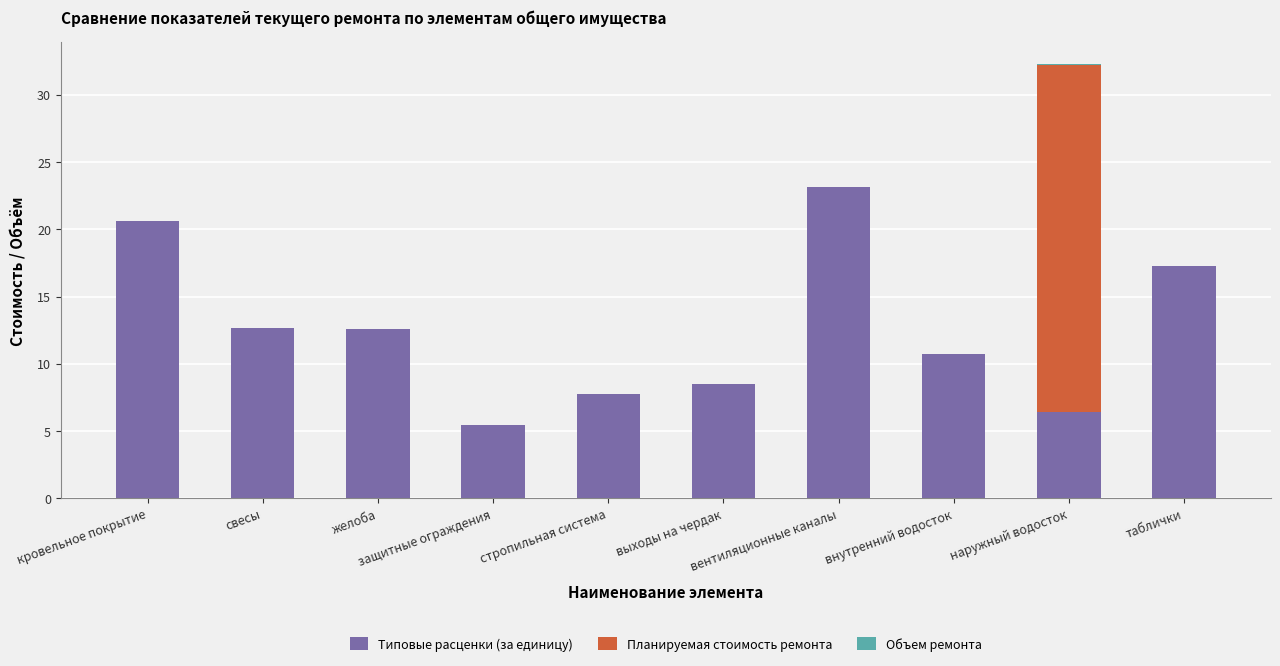

Count the number of categories in the chart.

10